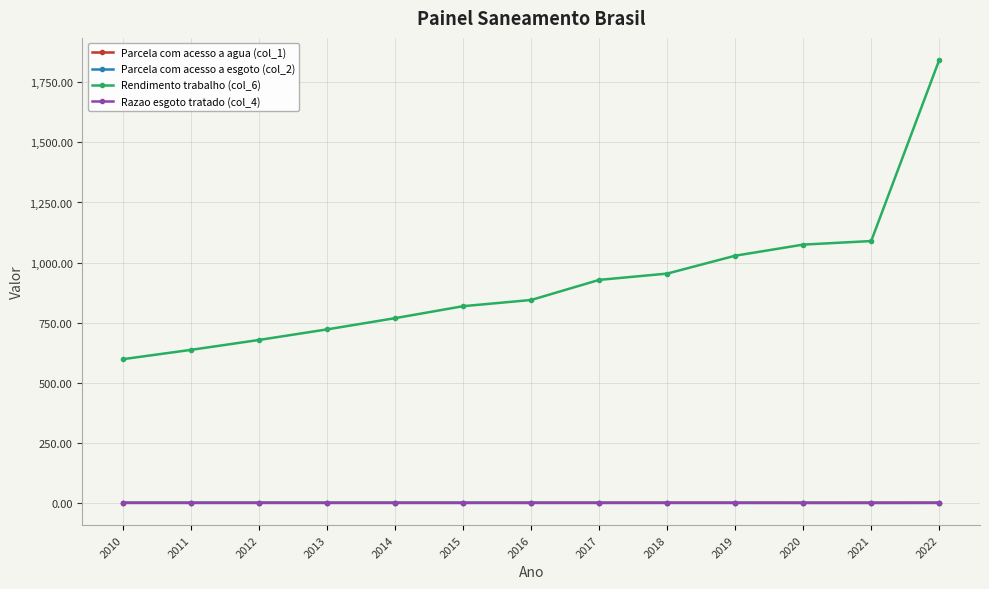

What is the difference between the Parcela com acesso a esgoto (col_2) values at 2011 and 2022?

0.2